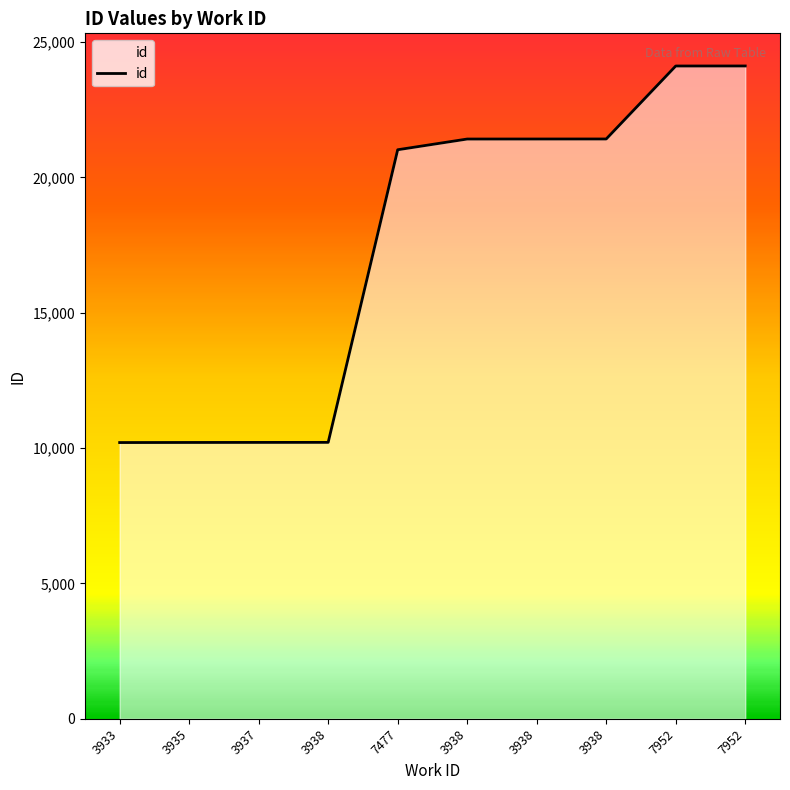

Does the chart have visible grid lines?

No